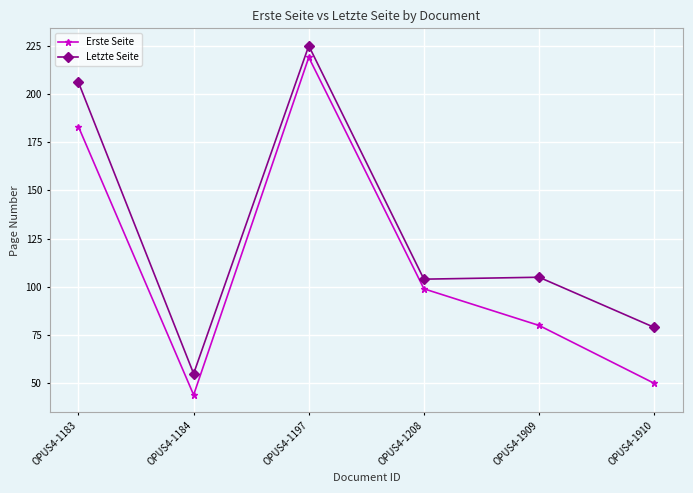

Which series has the widest spread of values?

Erste Seite